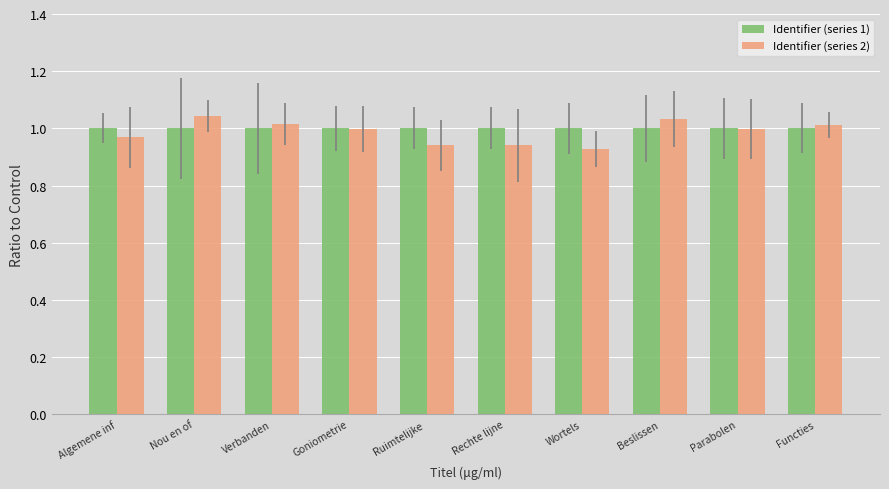

What are all the series names shown in the legend?

Identifier (series 1), Identifier (series 2)